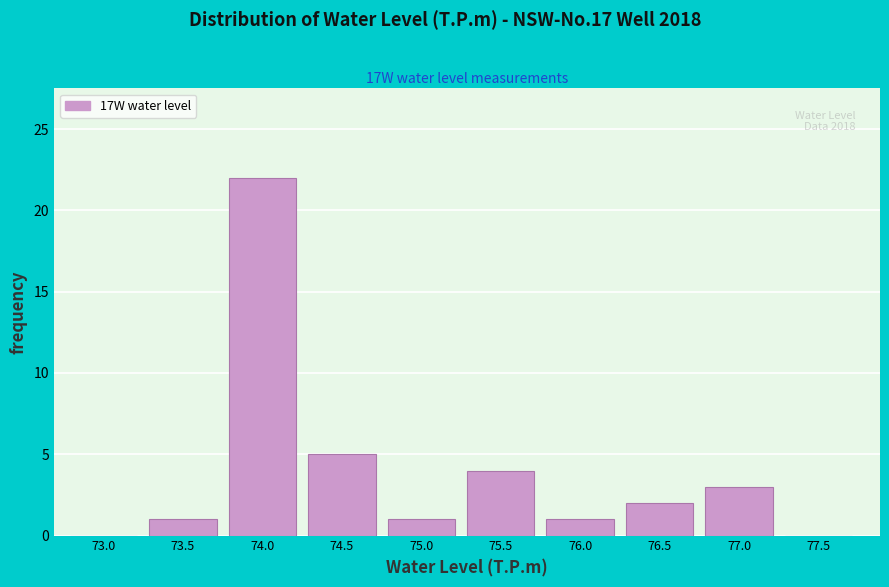

Reading left to right, transcribe all the data shown in this chart.

73.0=0	73.5=1	74.0=22	74.5=5	75.0=1	75.5=4	76.0=1	76.5=2	77.0=3	77.5=0